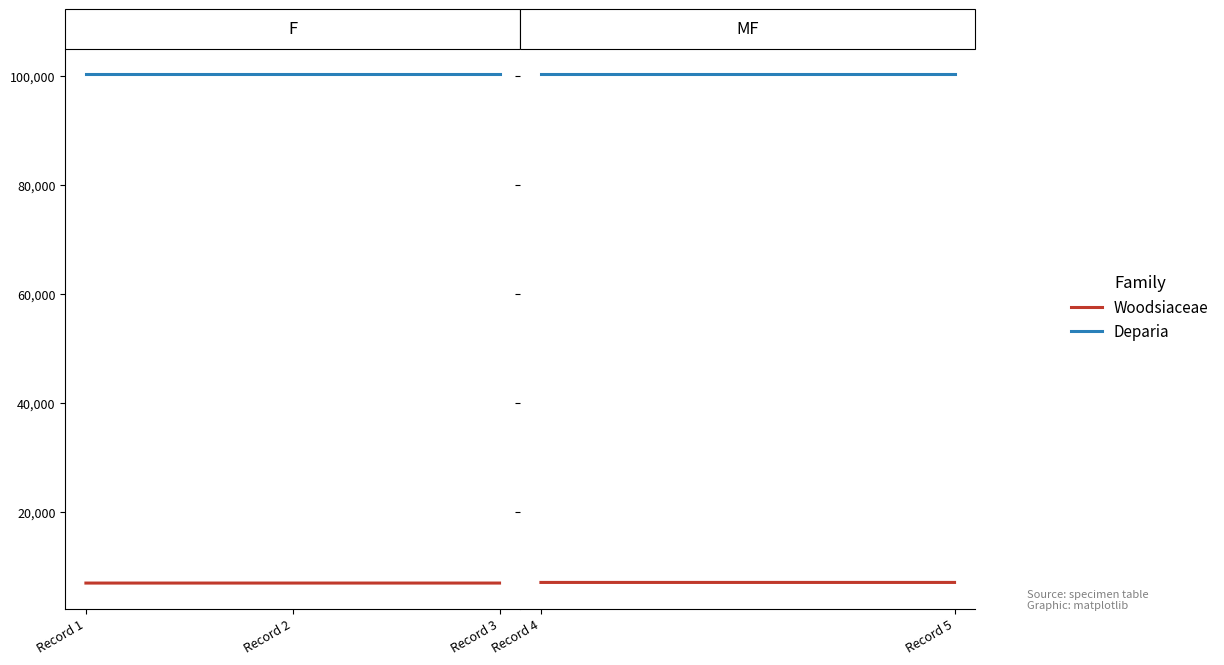

What is the maximum value shown in the chart?

100320